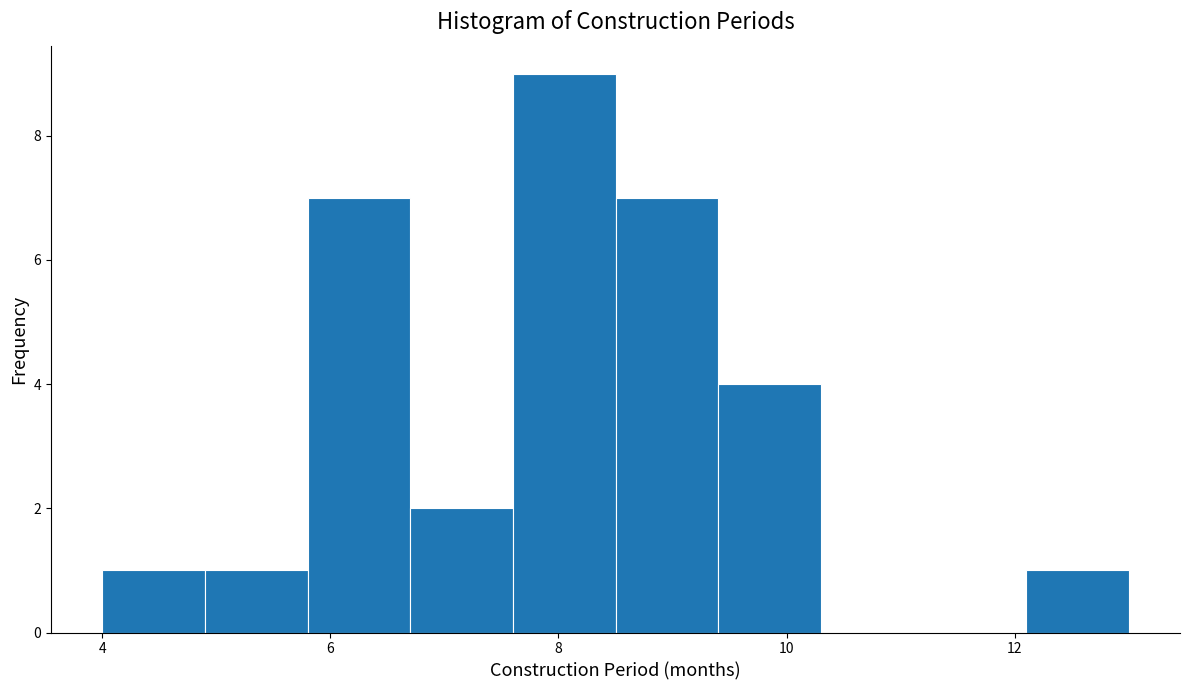

What is the height of the bar covering 12.1 to 13.0 on the x-axis? Neither the bar edges nor the heights are printed on the chart, so give them approximately, as read against the axes.

1